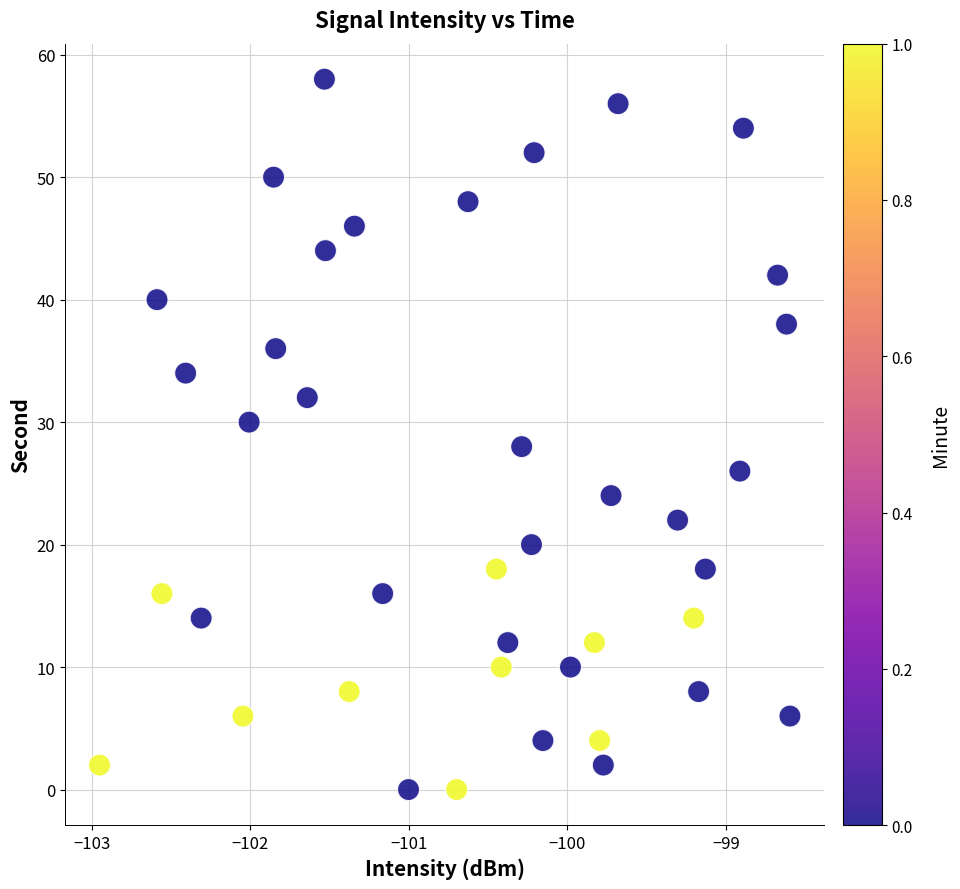

What is the range of Y values (max minus min)?

58